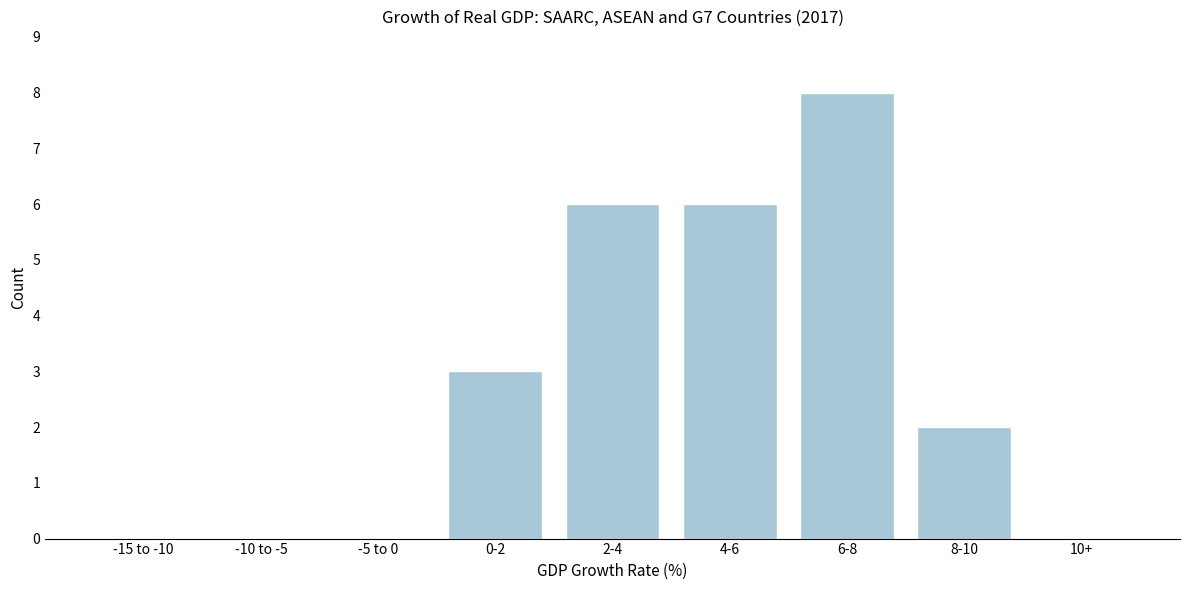

Reading left to right, transcribe all the data shown in this chart.

-15 to -10=0	-10 to -5=0	-5 to 0=0	0-2=3	2-4=6	4-6=6	6-8=8	8-10=2	10+=0